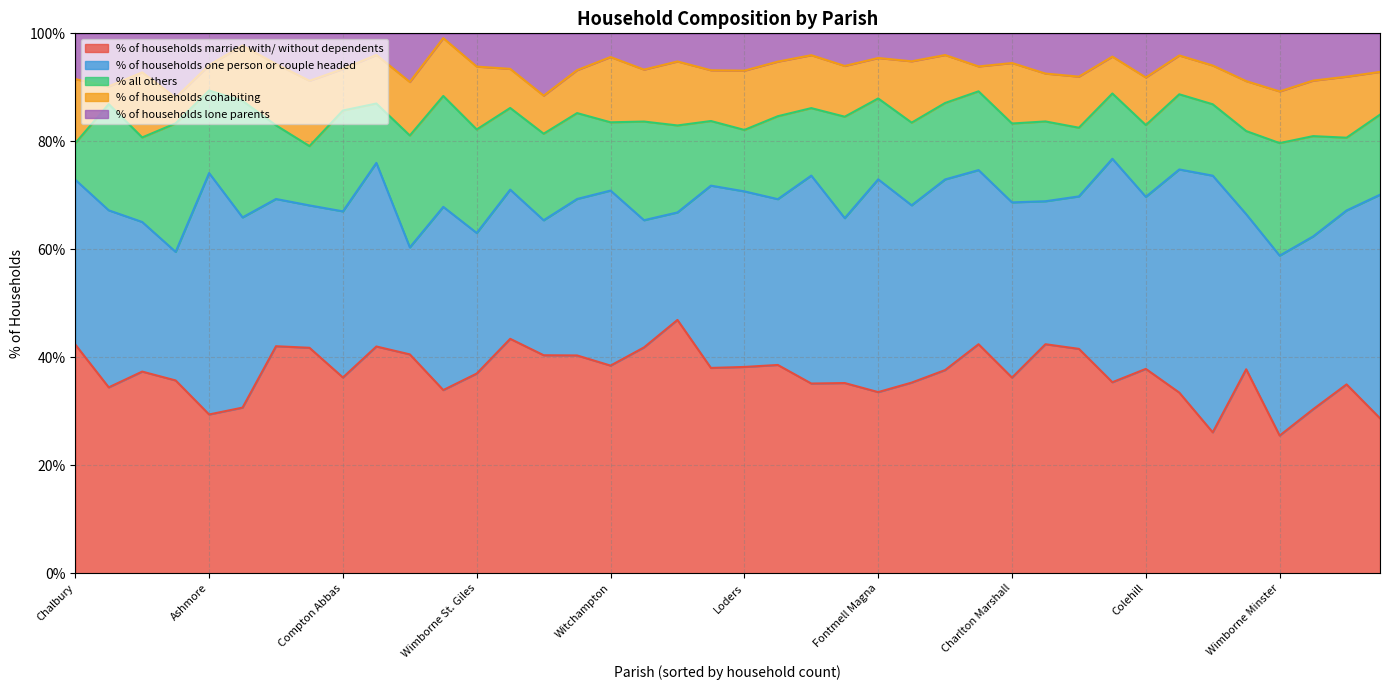

What is the sum of all % of households cohabiting values?

365.0